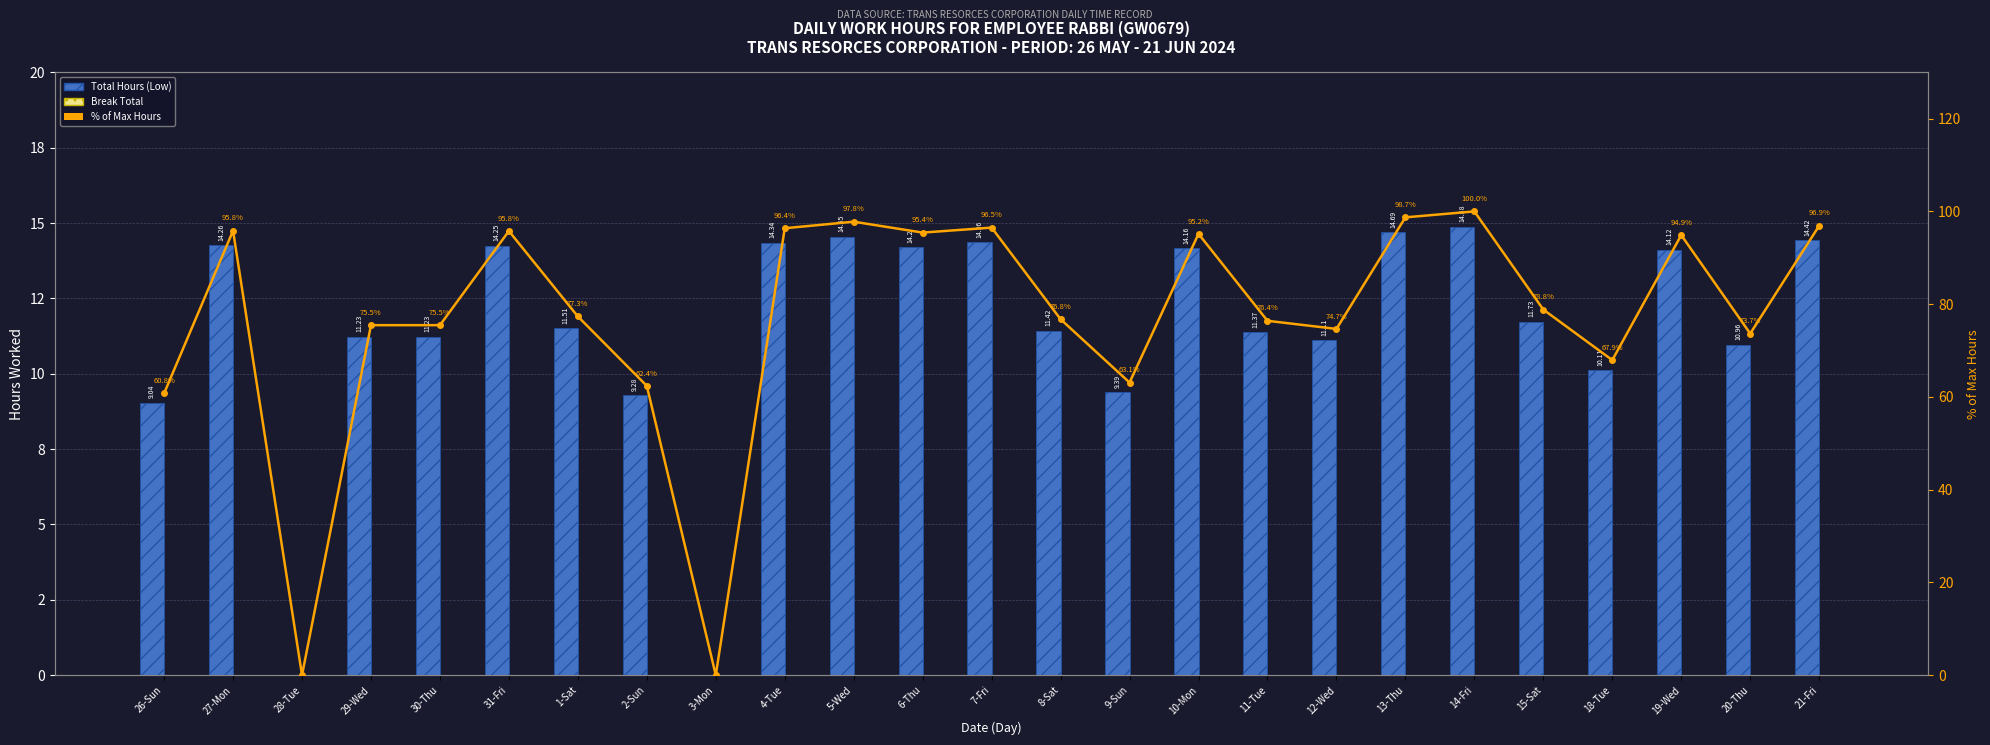

What is the average value of the % of Max Hours series?

77.0